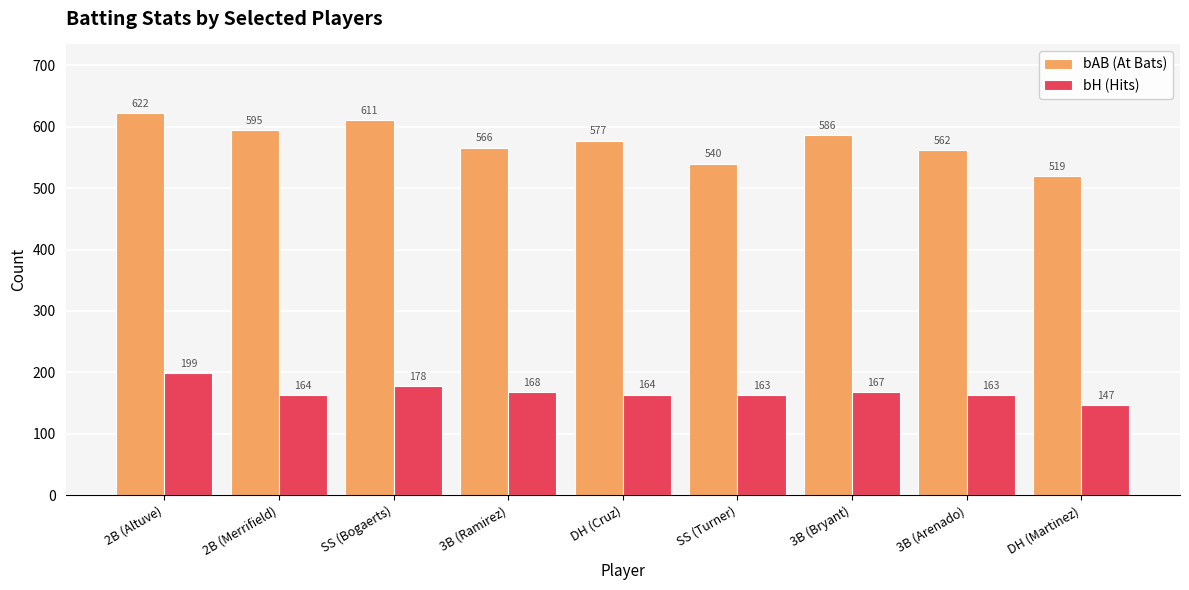

The bH (Hits) series shows 239.9 at SS (Turner). True or false?

False